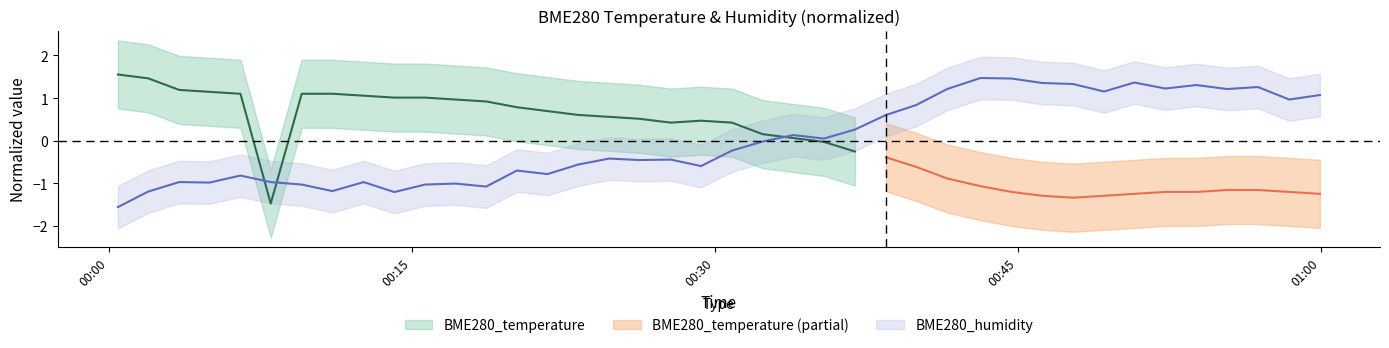

How many positive values are there?

18